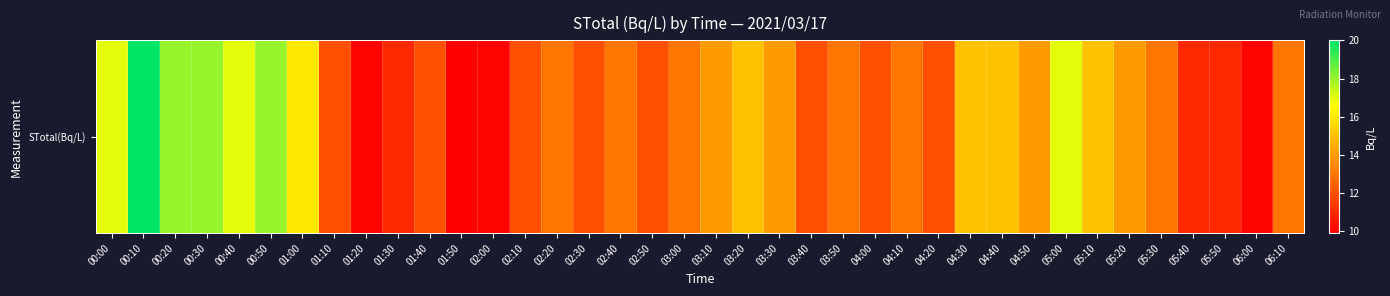

Approximately how many times larger is the value at 04:40 compared to 06:00?

1.5